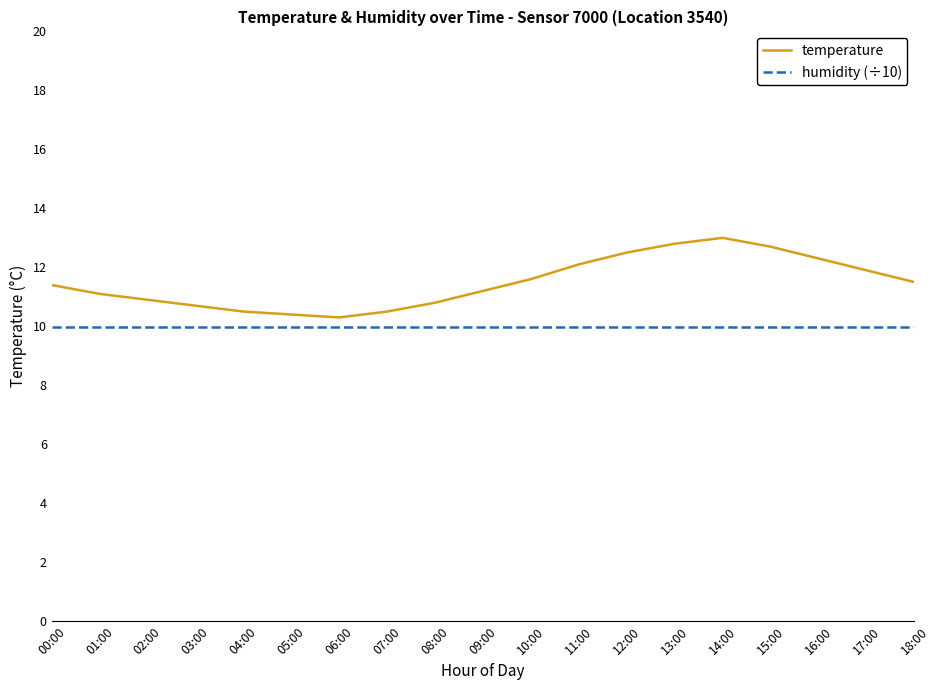

Rank the series by their maximum value, from lowest to highest.

humidity (÷10), temperature